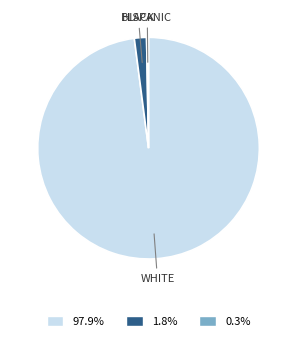

Is the sum of BLACK and HISPANIC greater than half?

No